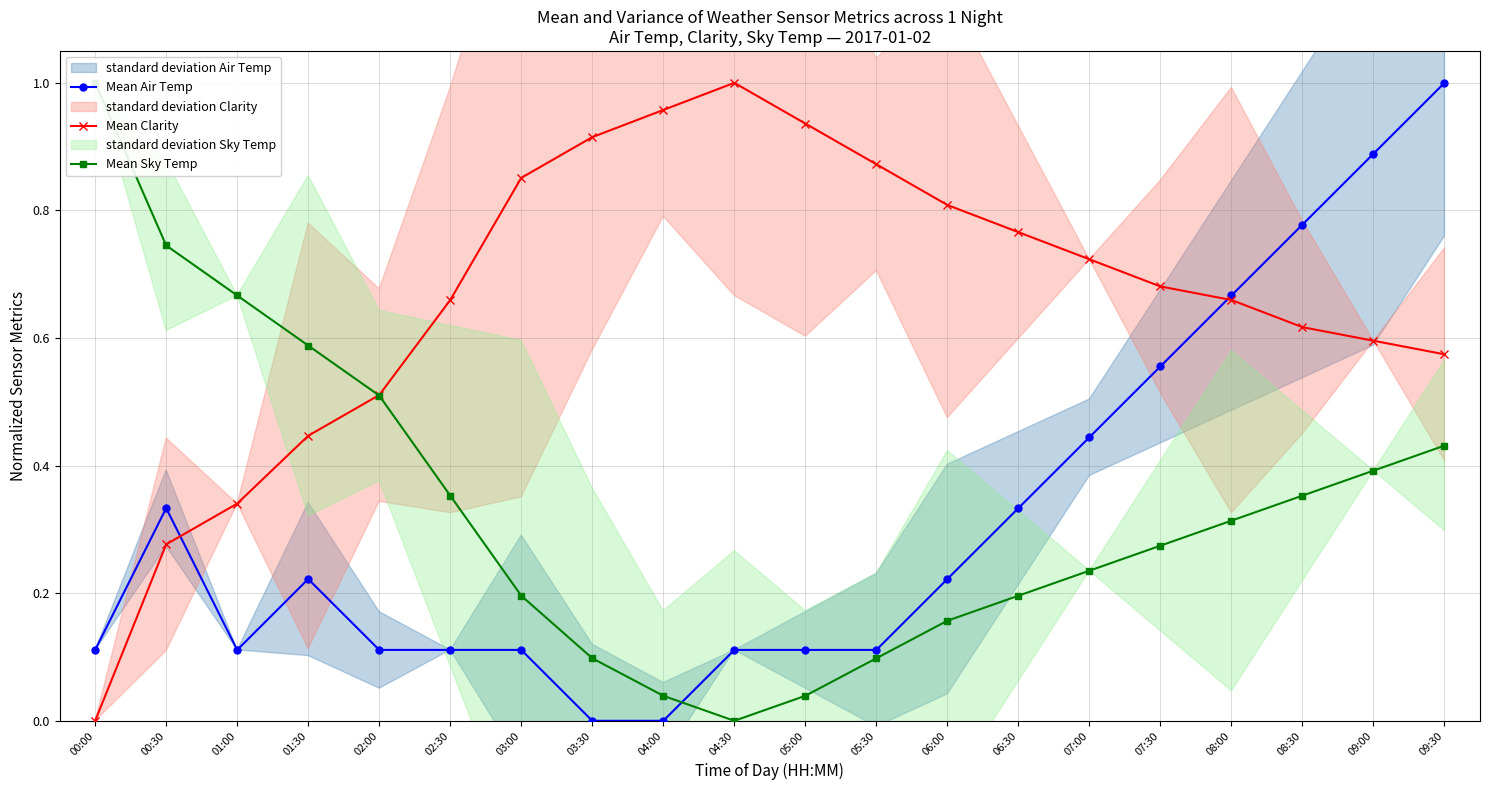

Rank the series by their maximum value, from highest to lowest.

Mean Air Temp, Mean Clarity, Mean Sky Temp